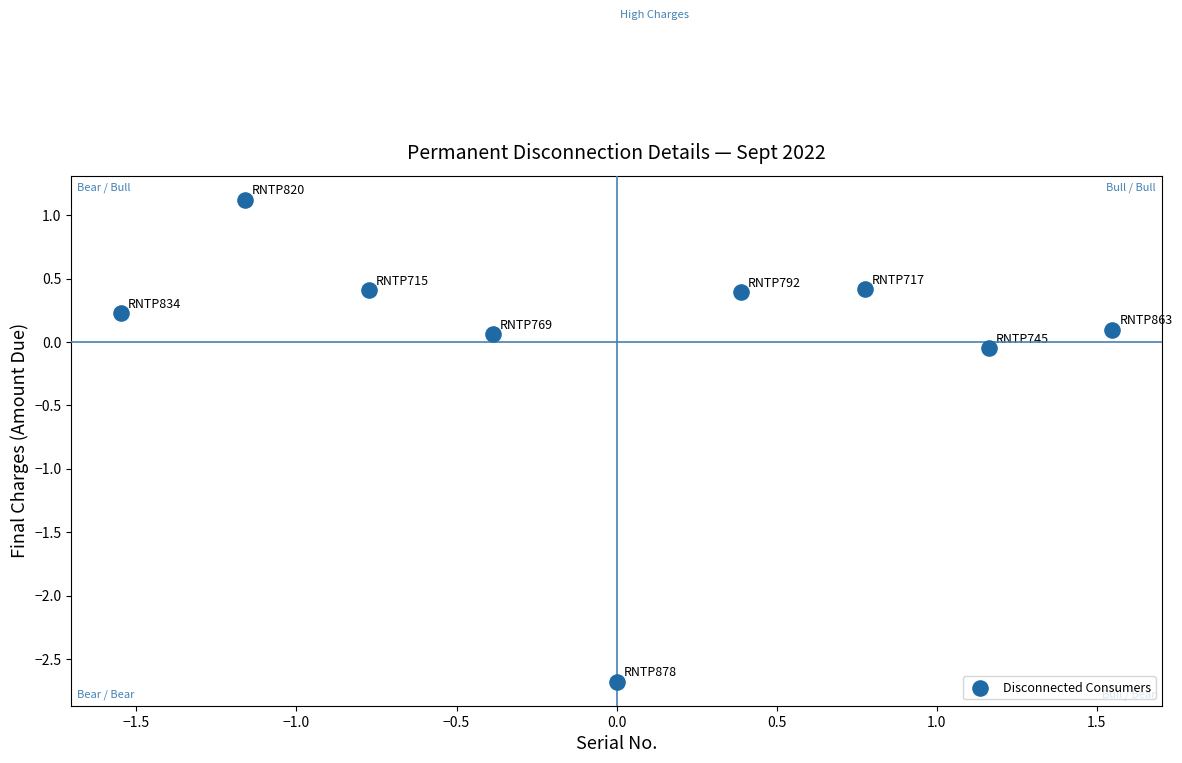

What is the range of X values (max minus min)?

3.1